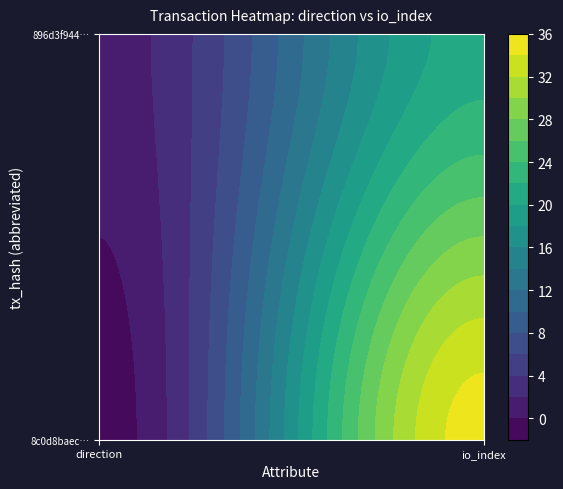

Reading left to right, extract all data points from this chart.

8c0d8baec58ddea7891940b37247123eca669e1: -1	35
896d3f94441003cab47a4cd4ab87a3aee992488: 1	21